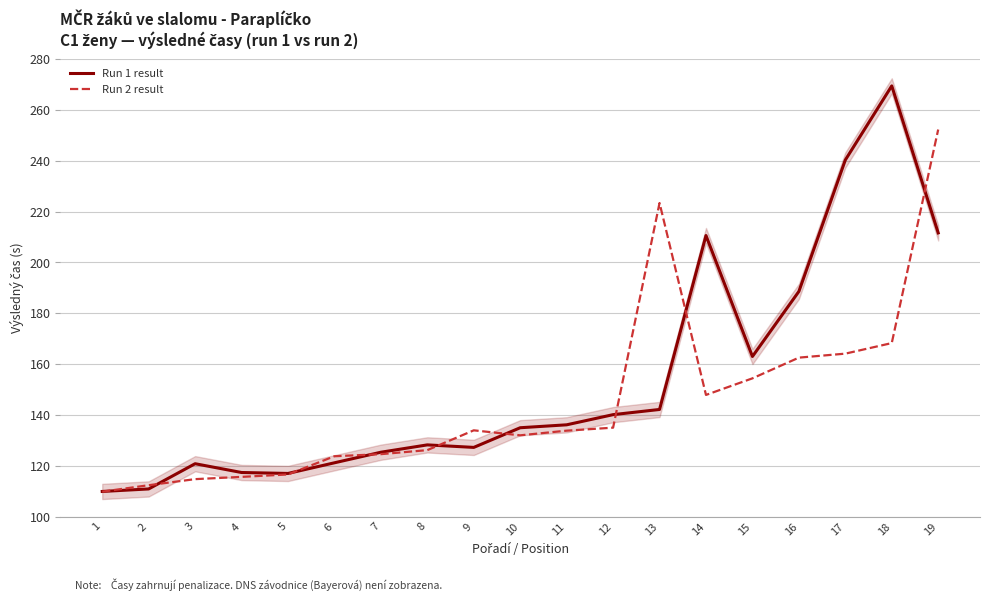

What is the value of the Run 1 result point at the 12th from the left?

140.1